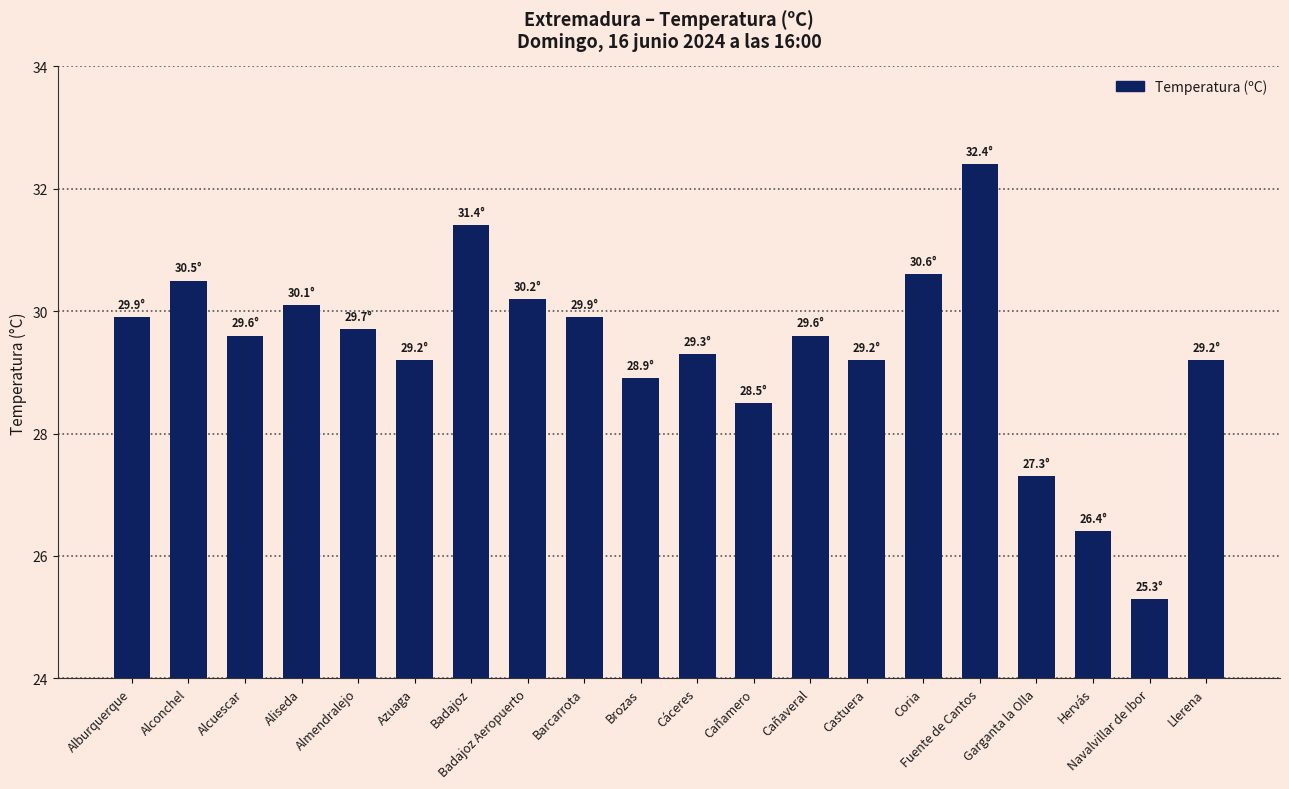

Between Badajoz and Cañaveral, which is larger?

Badajoz